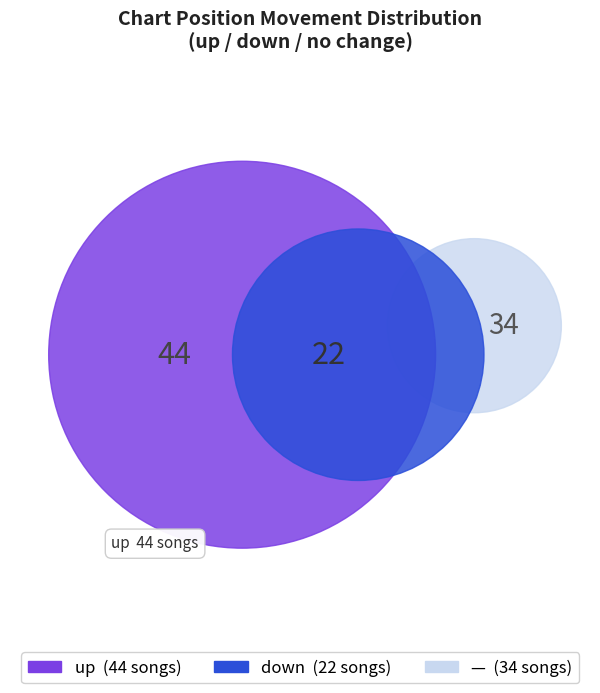

Is there a majority slice in this chart?

No